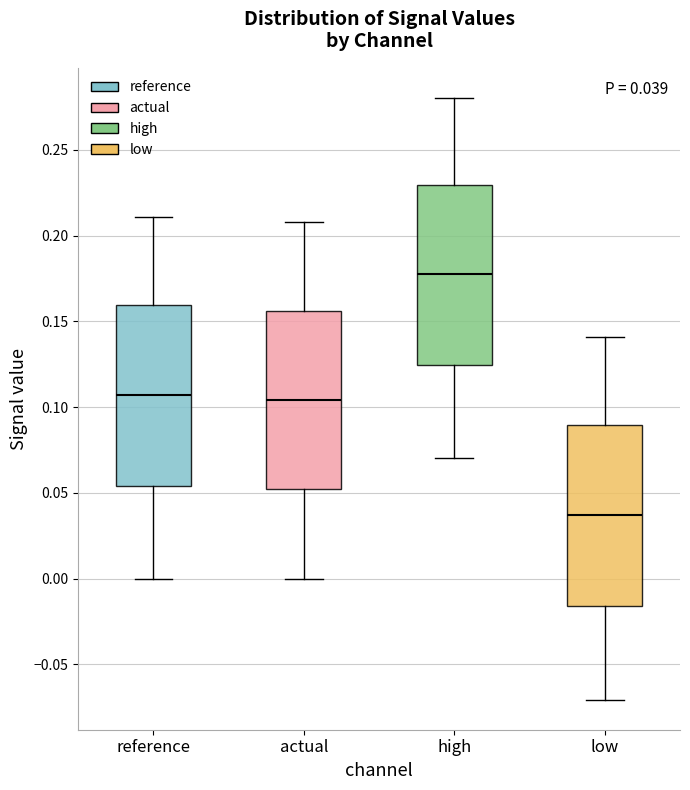

Which box's median line is the highest?

high